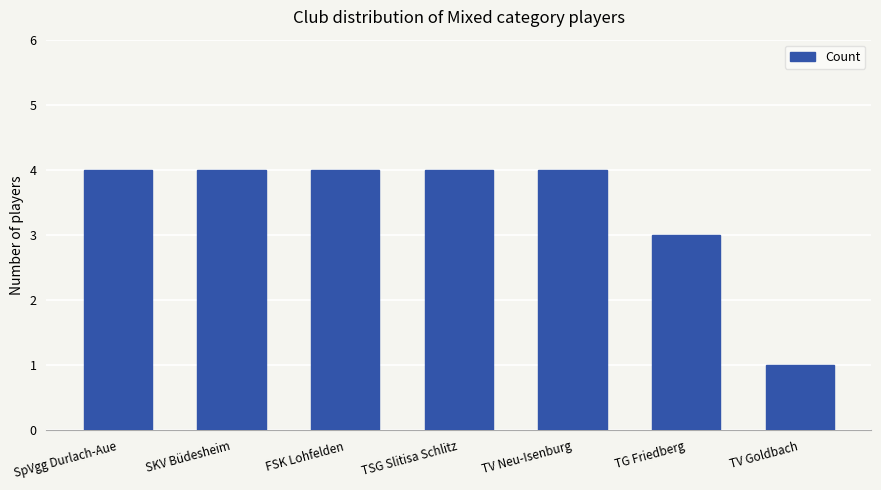

Reading left to right, transcribe all the data shown in this chart.

SpVgg Durlach-Aue=4	SKV Büdesheim=4	FSK Lohfelden=4	TSG Slitisa Schlitz=4	TV Neu-Isenburg=4	TG Friedberg=3	TV Goldbach=1